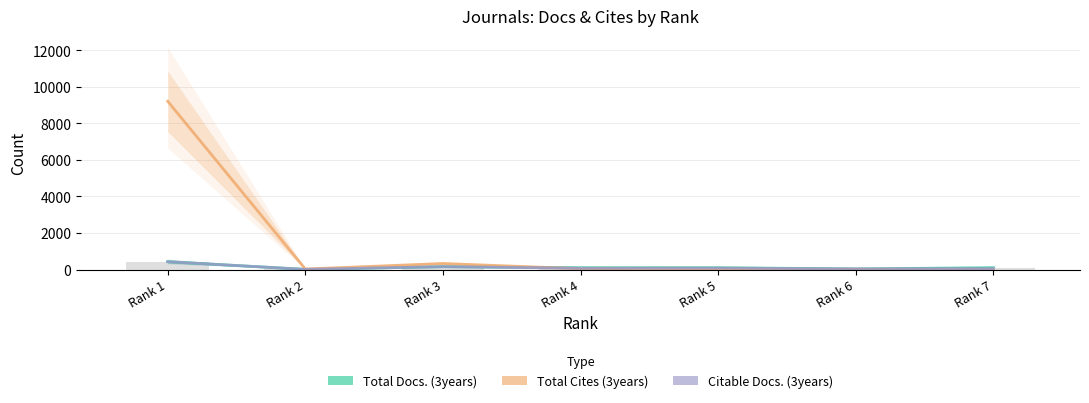

Is the value of Total Docs. (3years) at Rank 1 greater than the value of Citable Docs. (3years) at Rank 7?

Yes